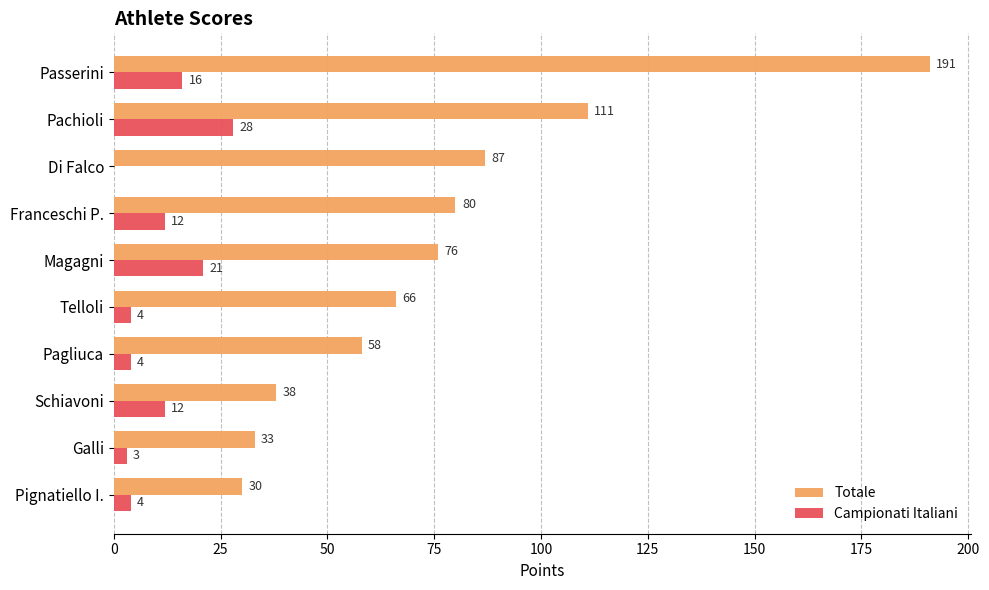

What is the sum of all Campionati Italiani values?

104